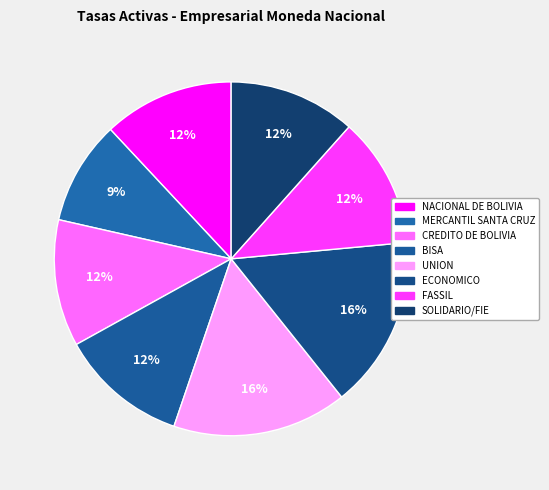

True or false: NACIONAL DE BOLIVIA accounts for 12% of the total.

True